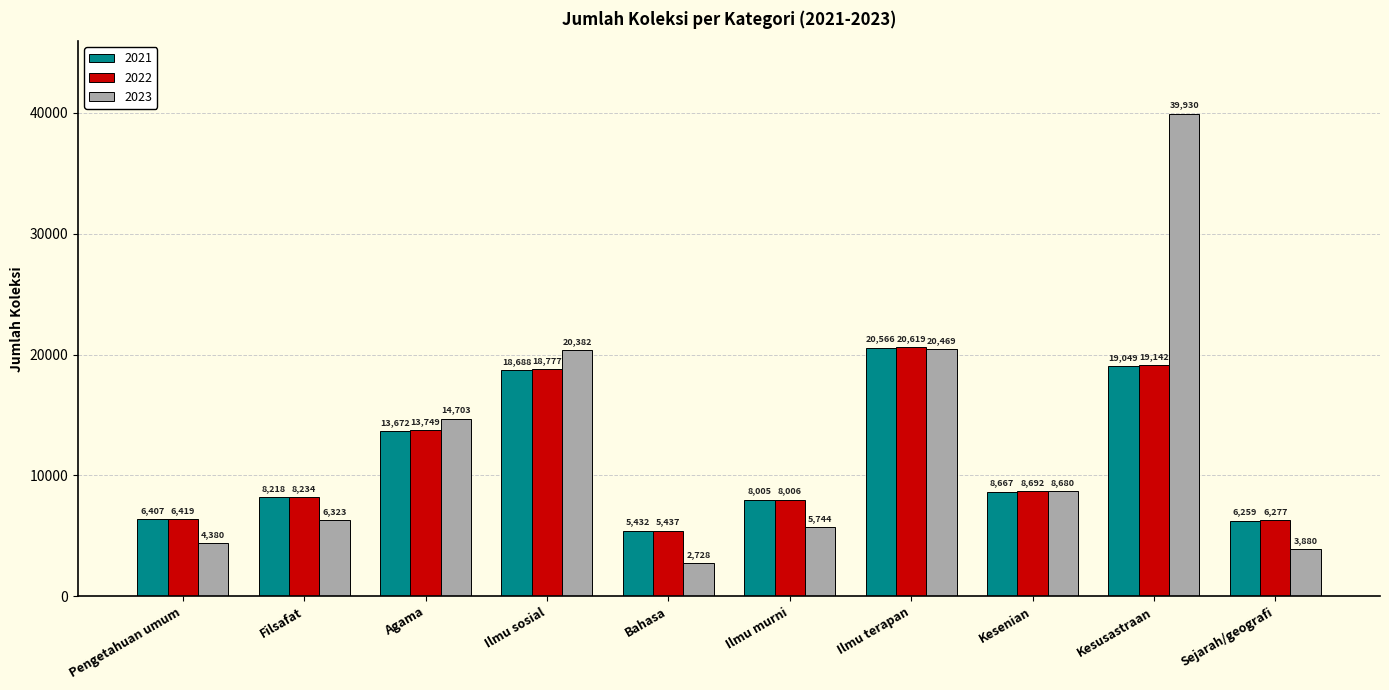

Which series changed the most between Ilmu murni and Kesenian?

2023